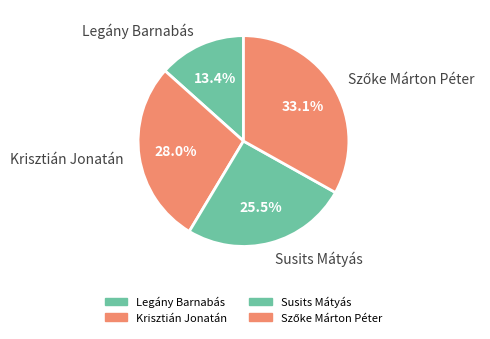

Which slice is the smallest?

Legány Barnabás